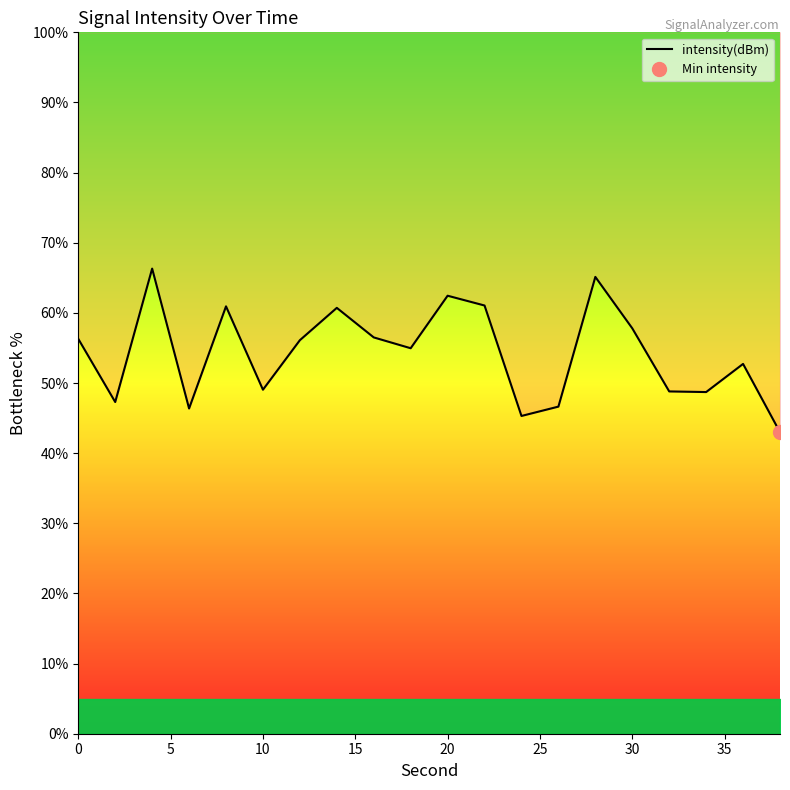

The chart shows a value of 82.4 at 16. True or false?

False